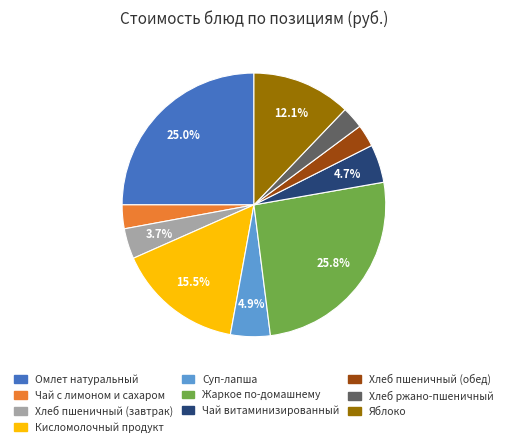

To the nearest percent, what percentage of the pie is Хлеб пшеничный (завтрак)?

4%